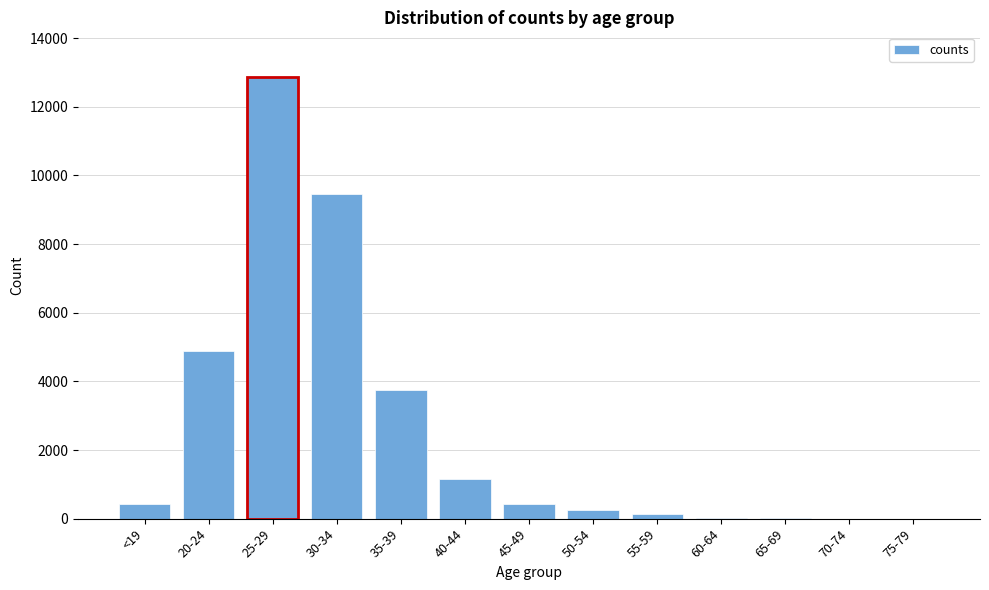

What is the change in value from <19 to 35-39?

+3323